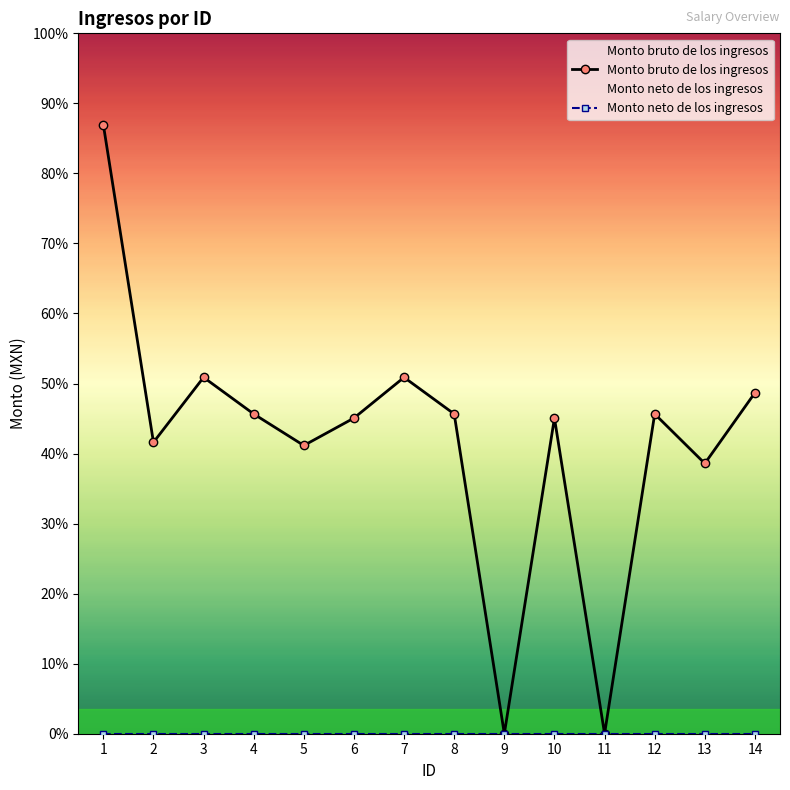

Rank the categories by Monto neto de los ingresos value from lowest to highest.

1, 2, 3, 4, 5, 6, 7, 8, 9, 10, 11, 12, 13, 14